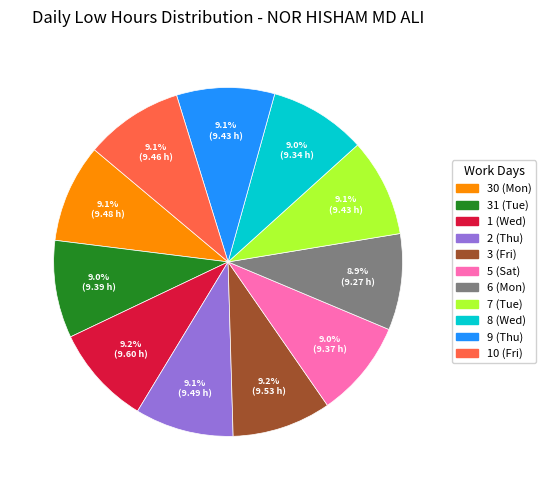

How many slices are in this pie chart?

11